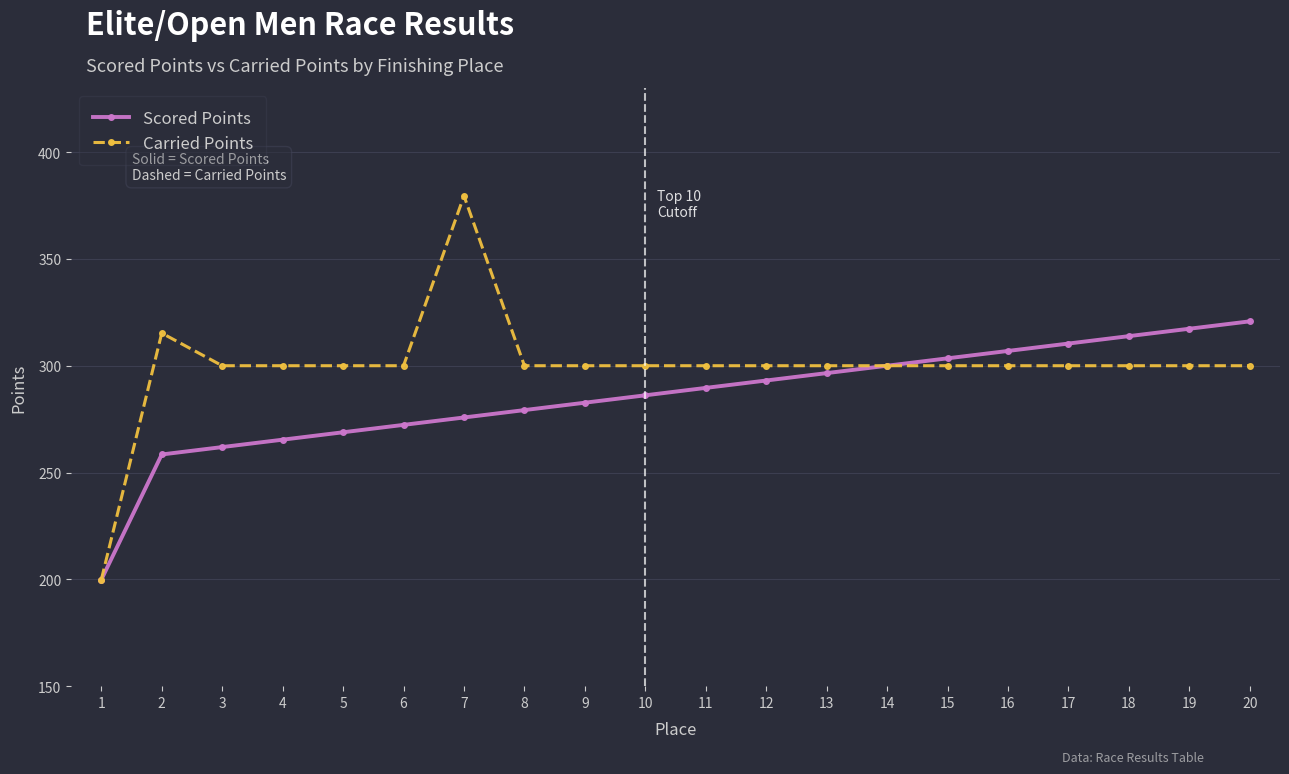

Which series has the largest range (max minus min)?

Carried Points